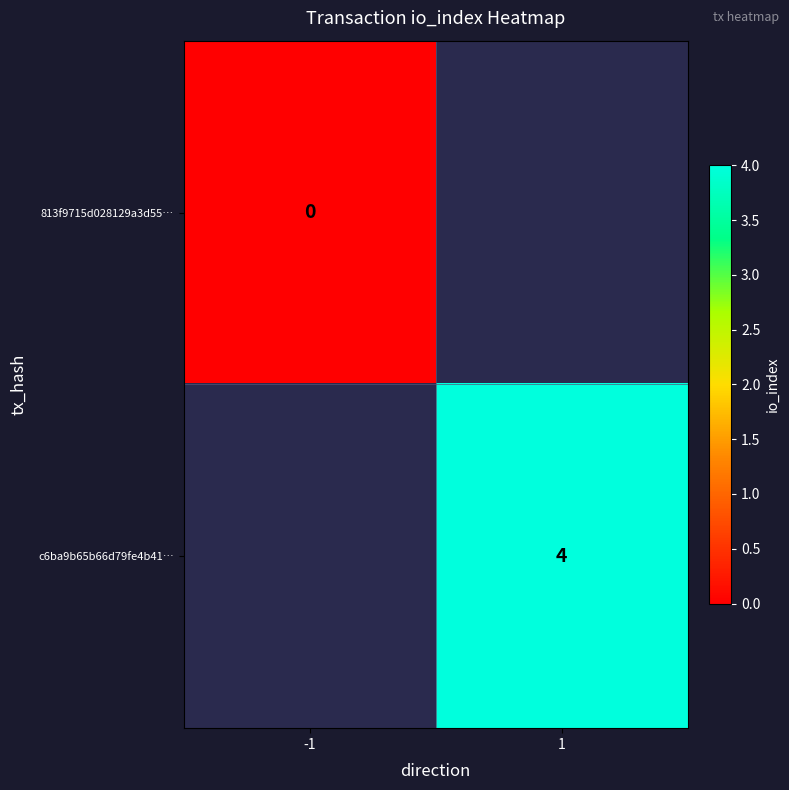

True or false: c6ba9b65b66d79fe4b41… has a value of 7 at 1.

False